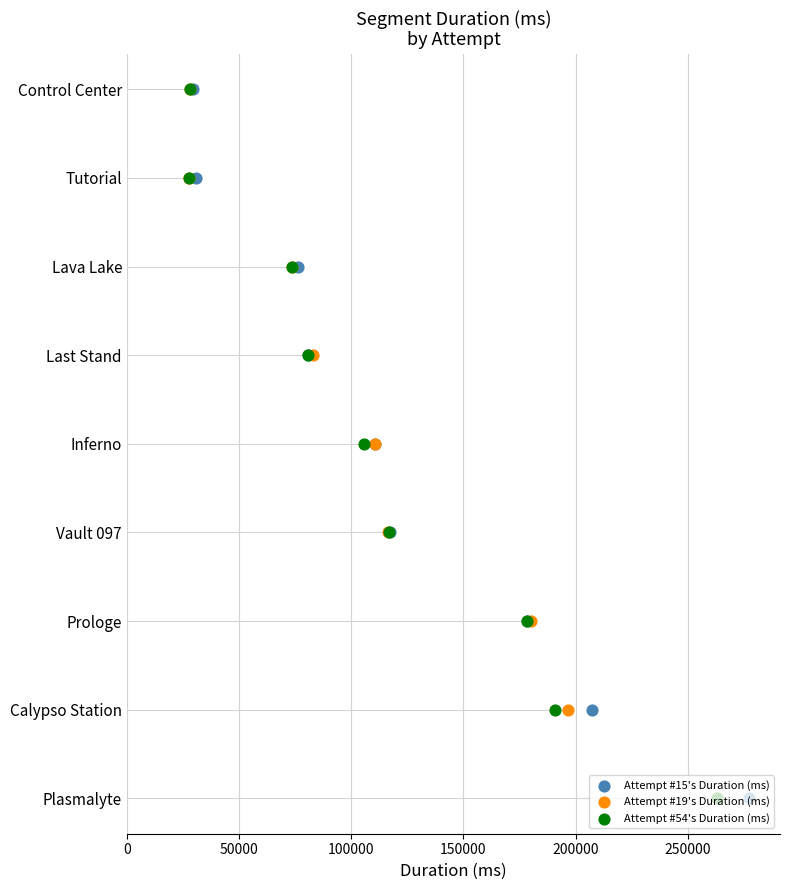

What are all the series names shown in the legend?

Attempt #15's Duration (ms), Attempt #19's Duration (ms), Attempt #54's Duration (ms)